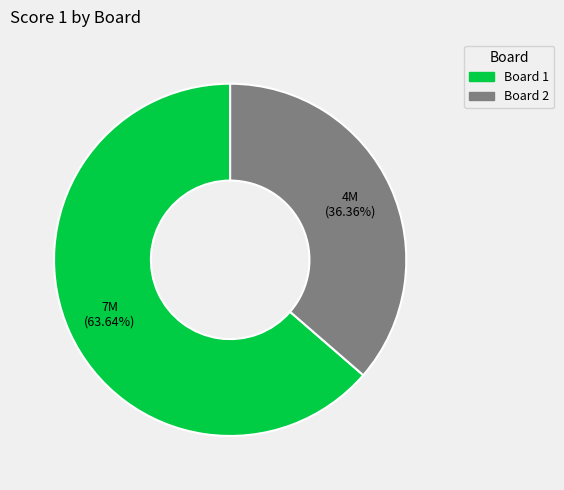

Combined, do Board 1 and Board 2 account for over 50%?

Yes